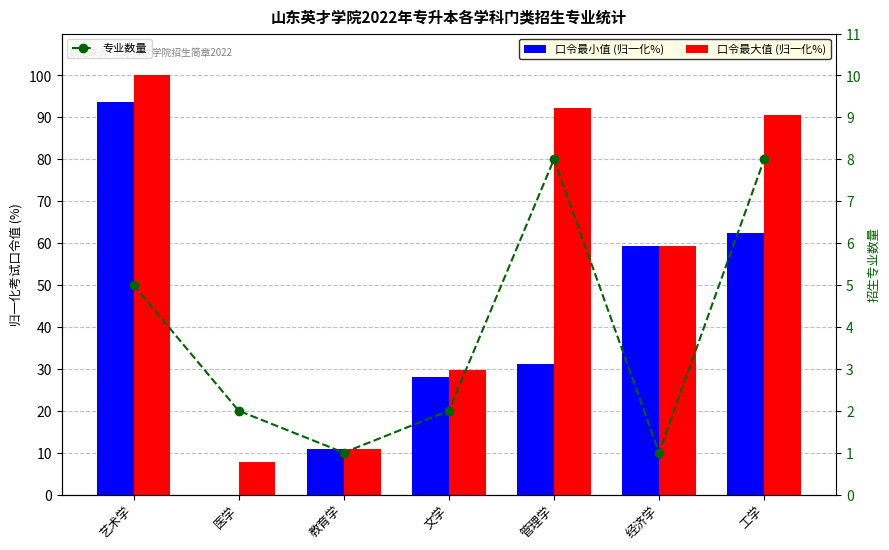

Rank the categories by 口令最小值 (归一化%) value from highest to lowest.

艺术学, 工学, 经济学, 管理学, 文学, 教育学, 医学